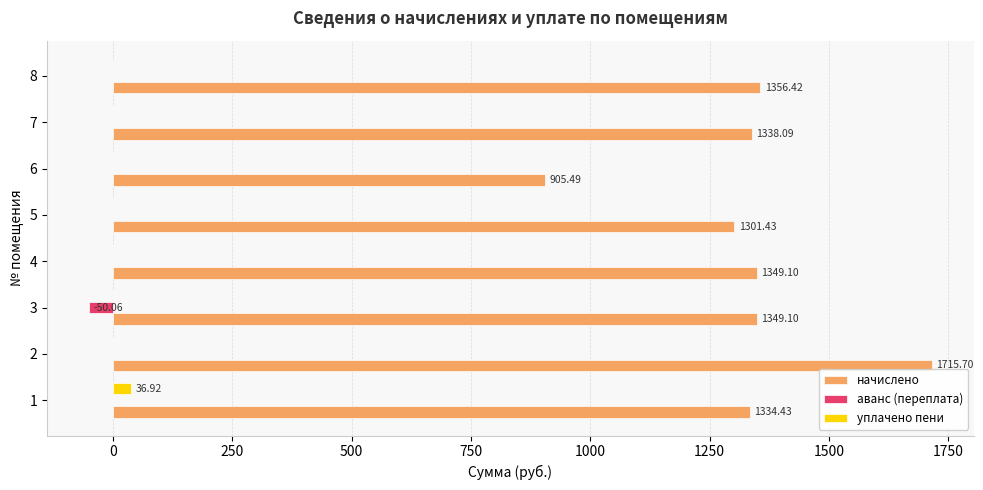

What are all the series names shown in the legend?

начислено, аванс (переплата), уплачено пени